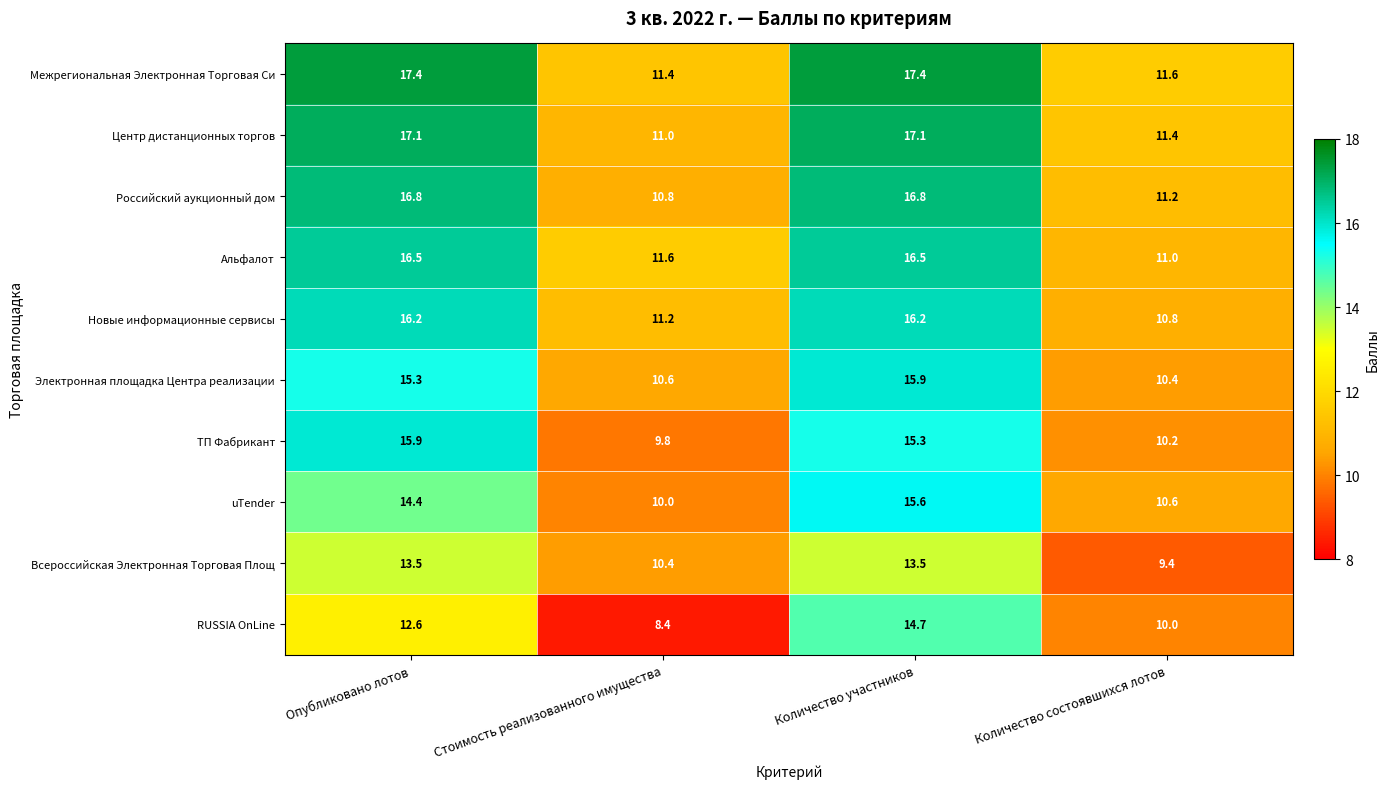

What is the minimum value shown in the chart?

8.4